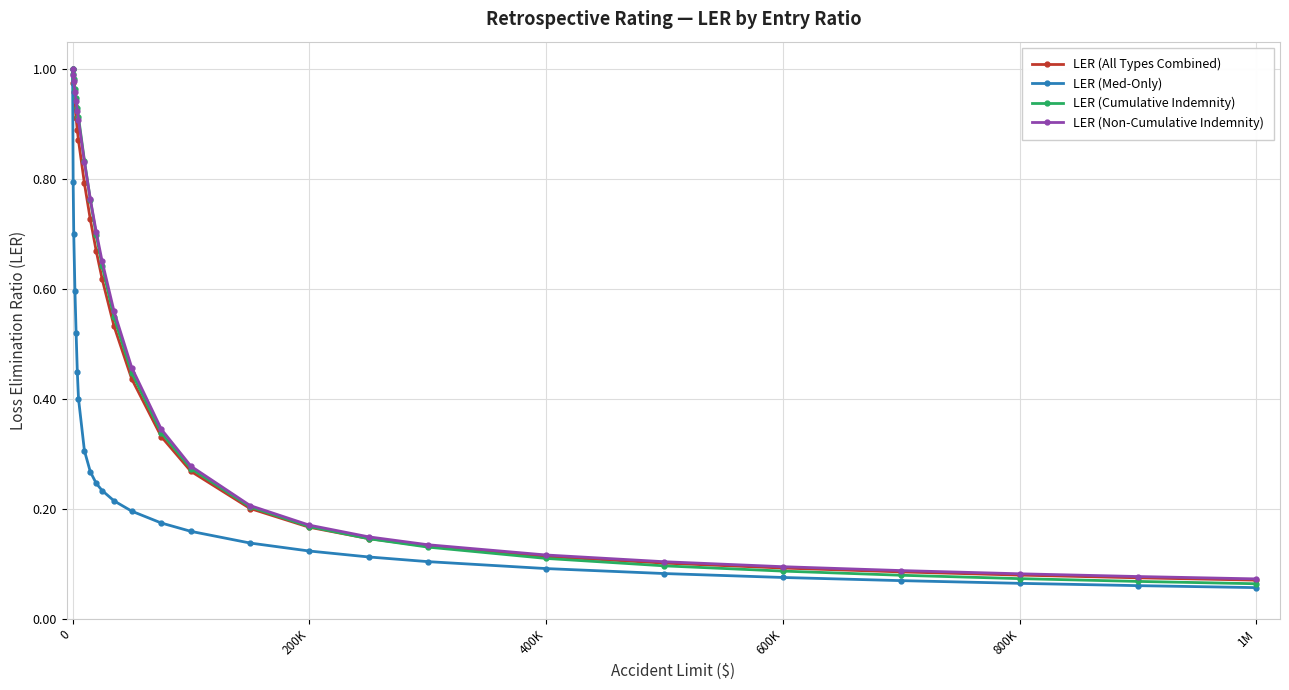

How many categories are shown in the chart?

26